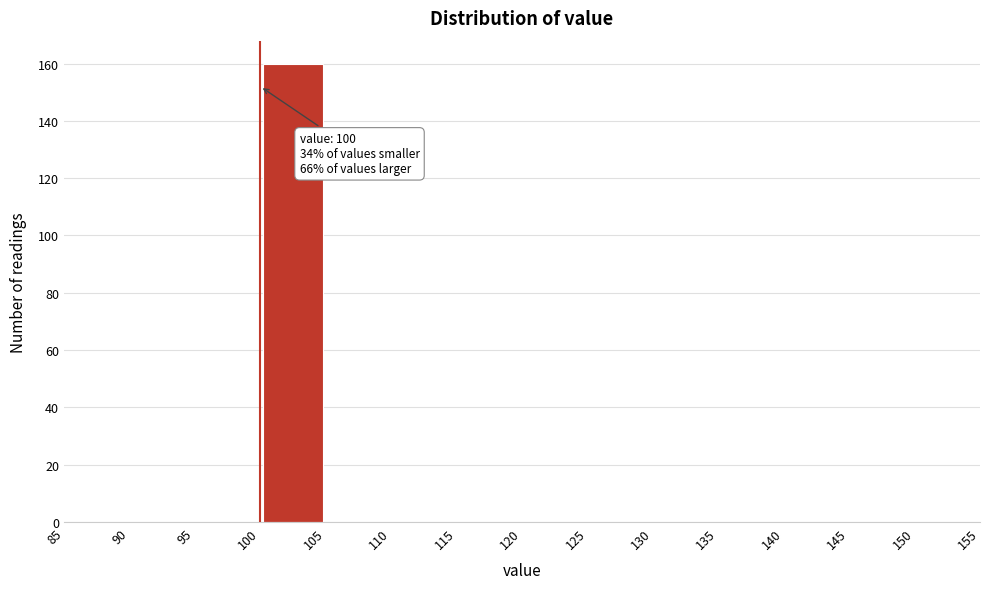

Over which range of the x-axis is the bar tallest?

100 to 105